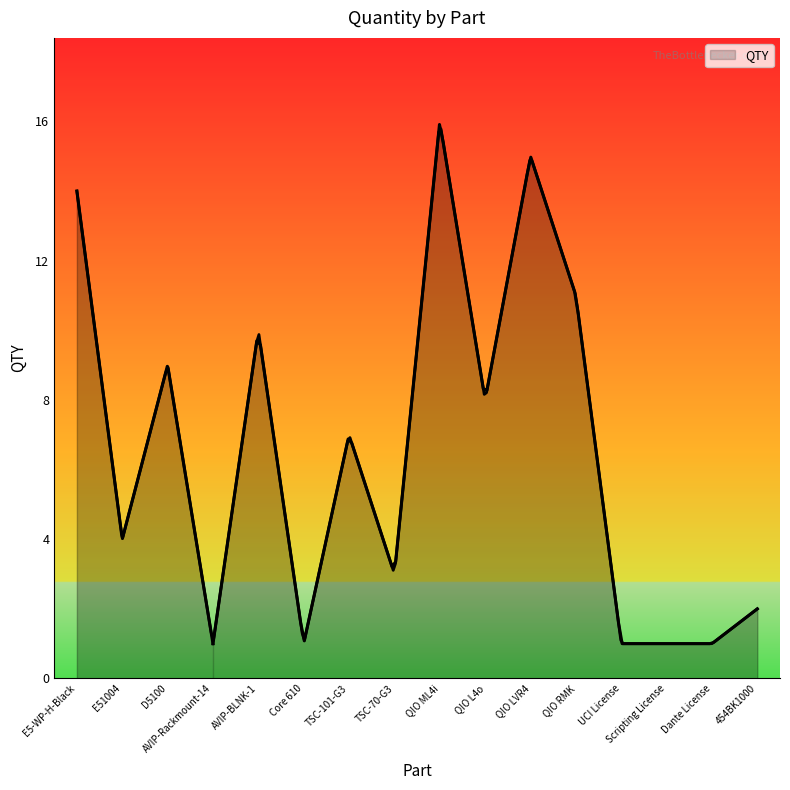

List the labels in order of value, largest first.

QIO ML4i, QIO LVR4, E5-WP-H-Black, QIO RMK, AVIP-BLNK-1, D5100, QIO L4o, TSC-101-G3, E51004, TSC-70-G3, 454BK1000, AVIP-Rackmount-14, Core 610, UCI License, Scripting License, Dante License